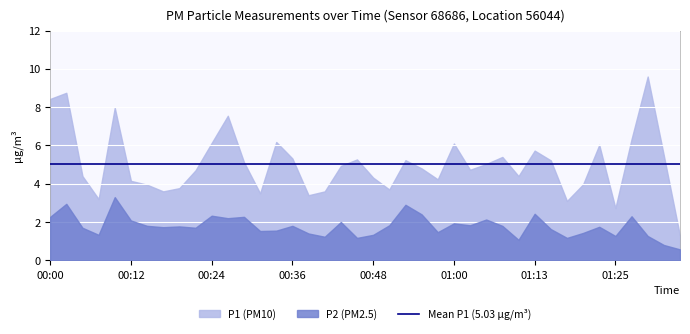

What is the value of the P2 point at the 34th from the left?

1.4